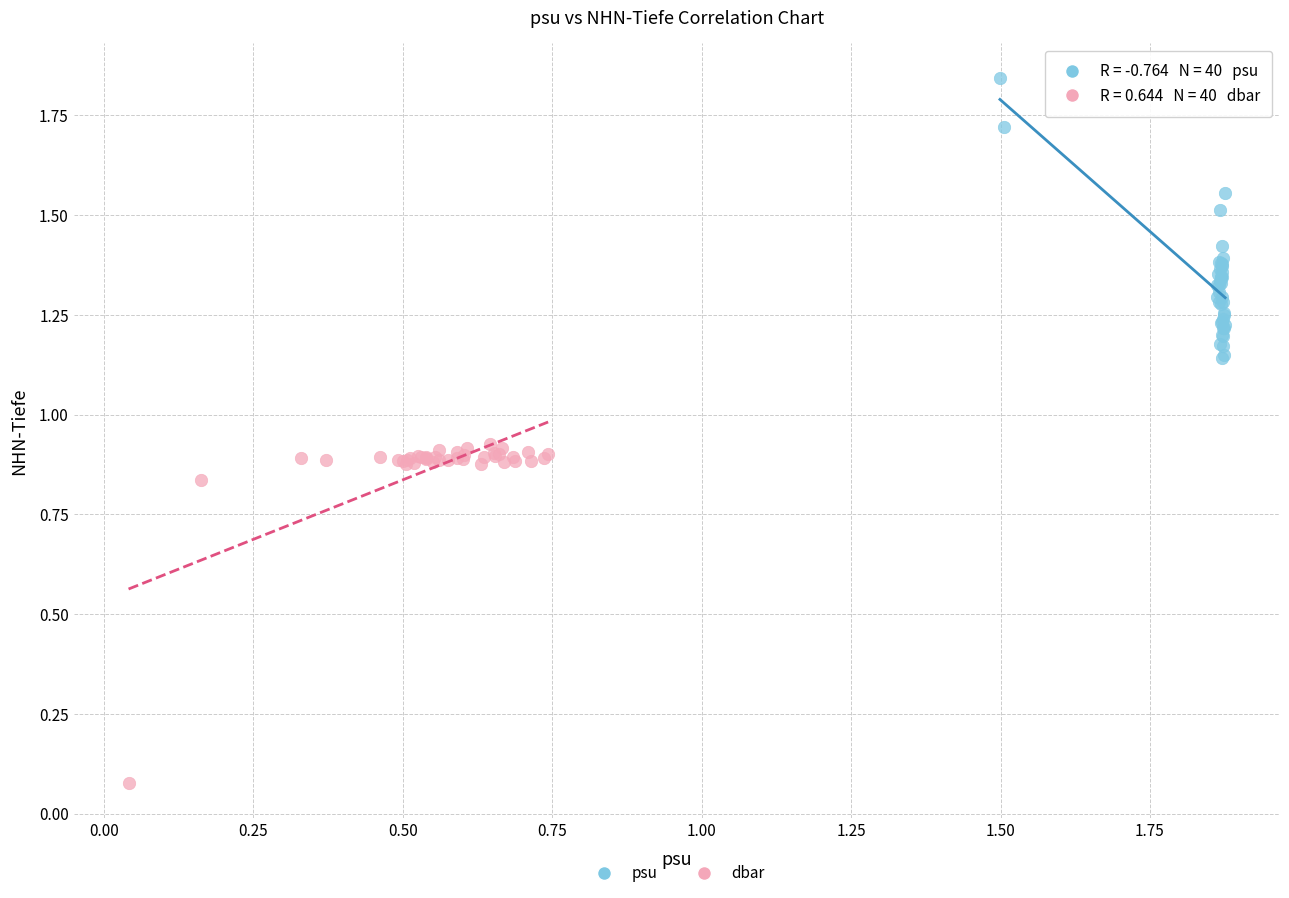

Which series has the widest spread of Y values?

dbar